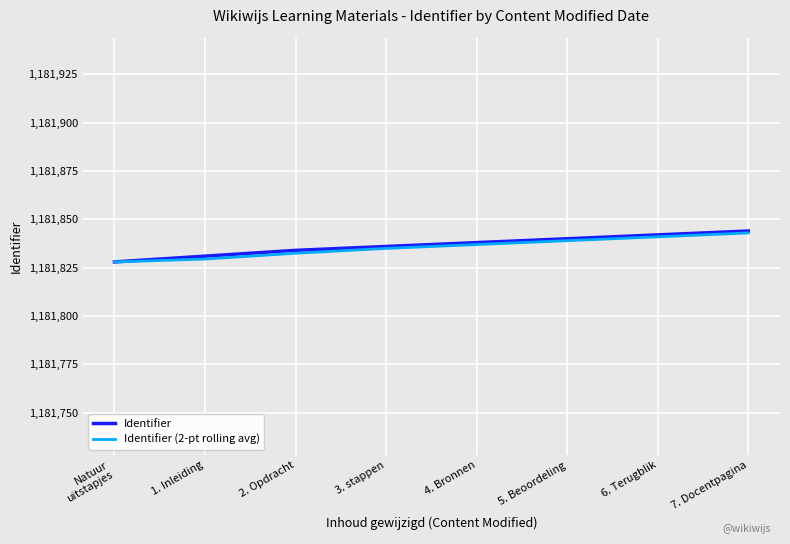

What is the spread (max minus min) of values at 7. Docentpagina?

1.0